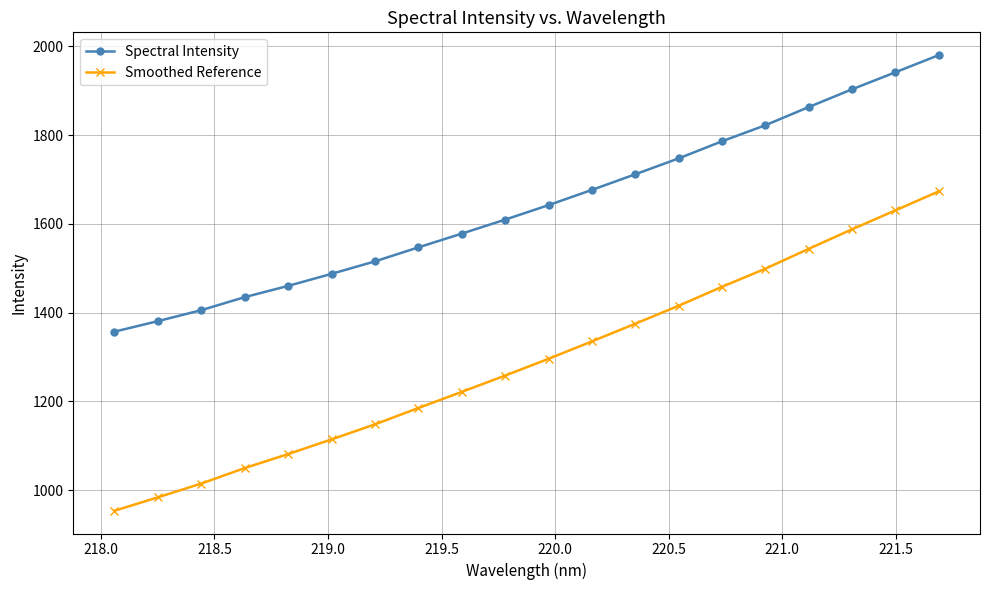

True or false: Spectral Intensity has more than 0 interior local peaks.

False